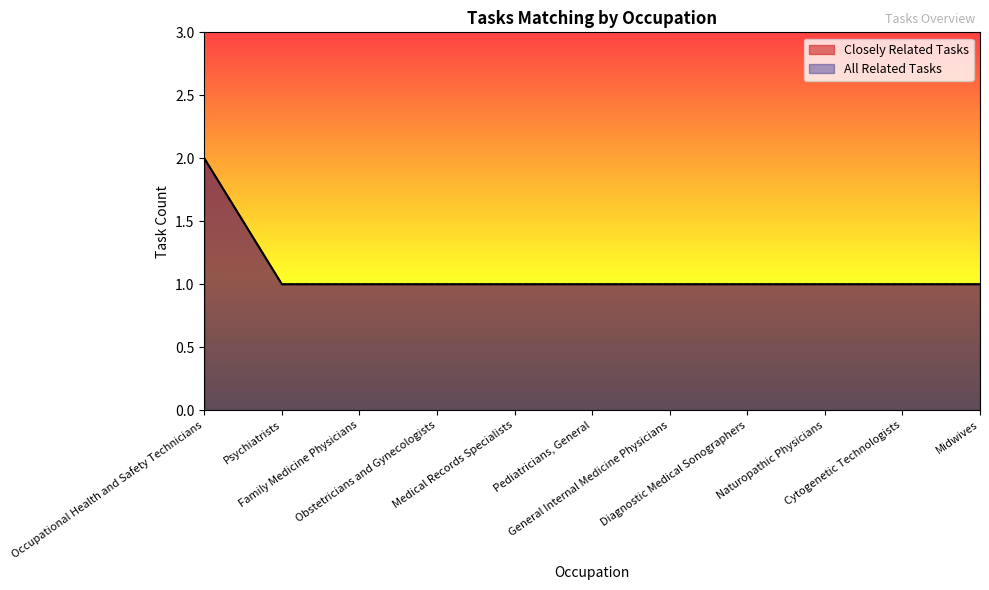

Reading left to right, list all the values displayed in this chart.

Closely Related Tasks: 2	1	1	1	1	1	1	1	1	1	1
All Related Tasks: 2	1	1	1	1	1	1	1	1	1	1